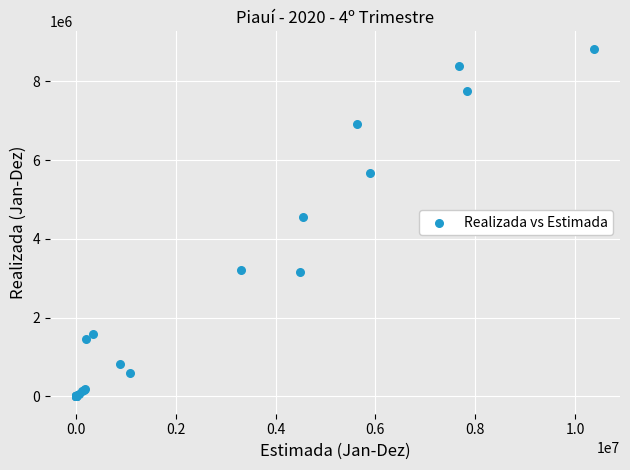

What Y value in the scatter plot is closest to 4412609?

4542915.0